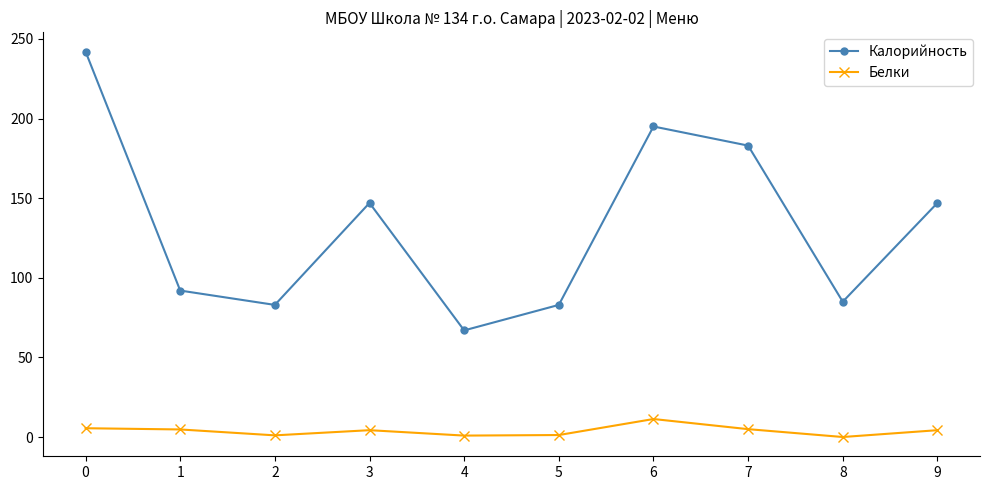

Which series has the largest total across all categories?

Калорийность